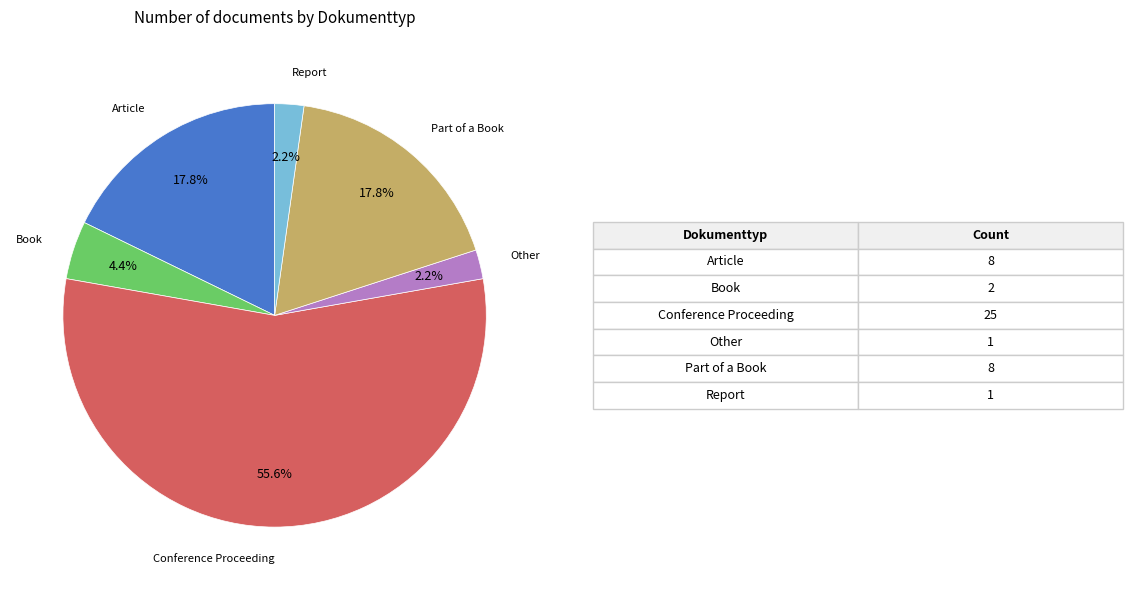

Count the number of slices in the pie.

6